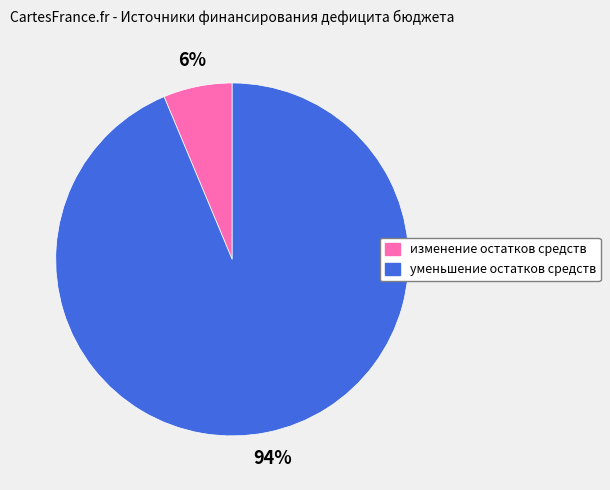

To the nearest percent, what is the average slice percentage?

50%